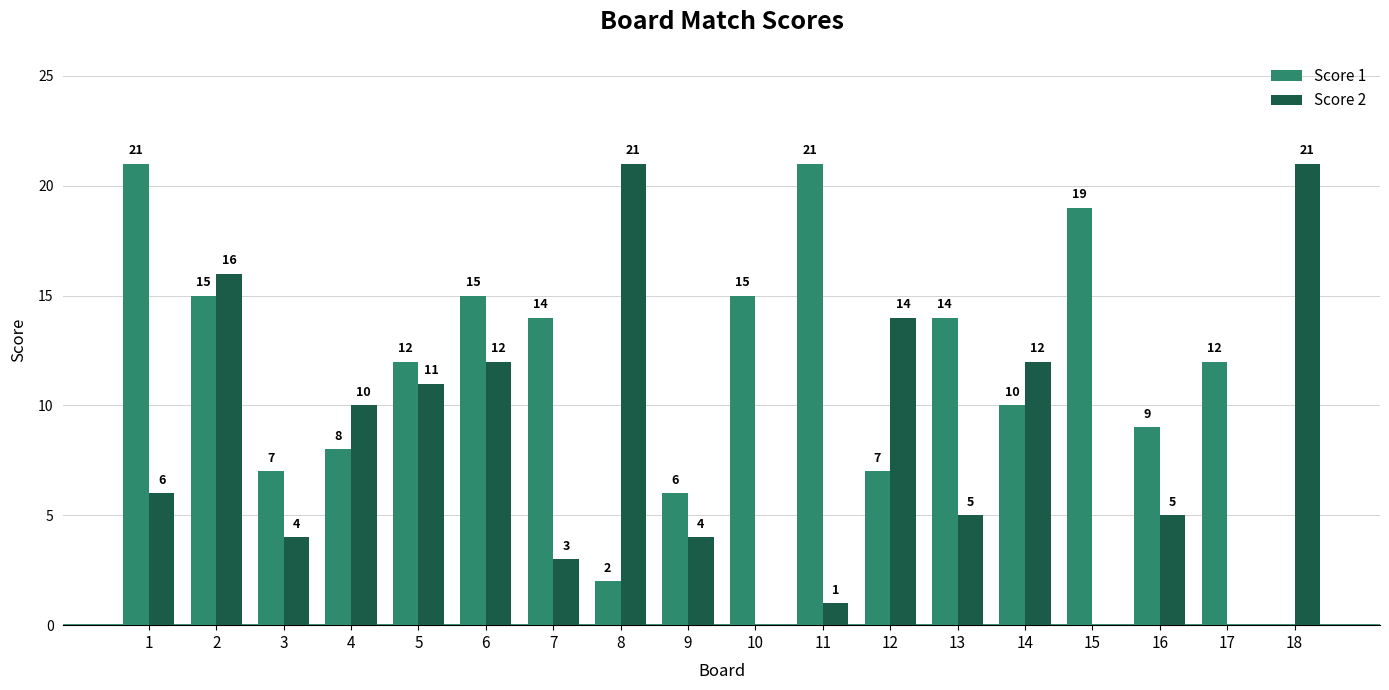

What is the total value across all series at 5?

23